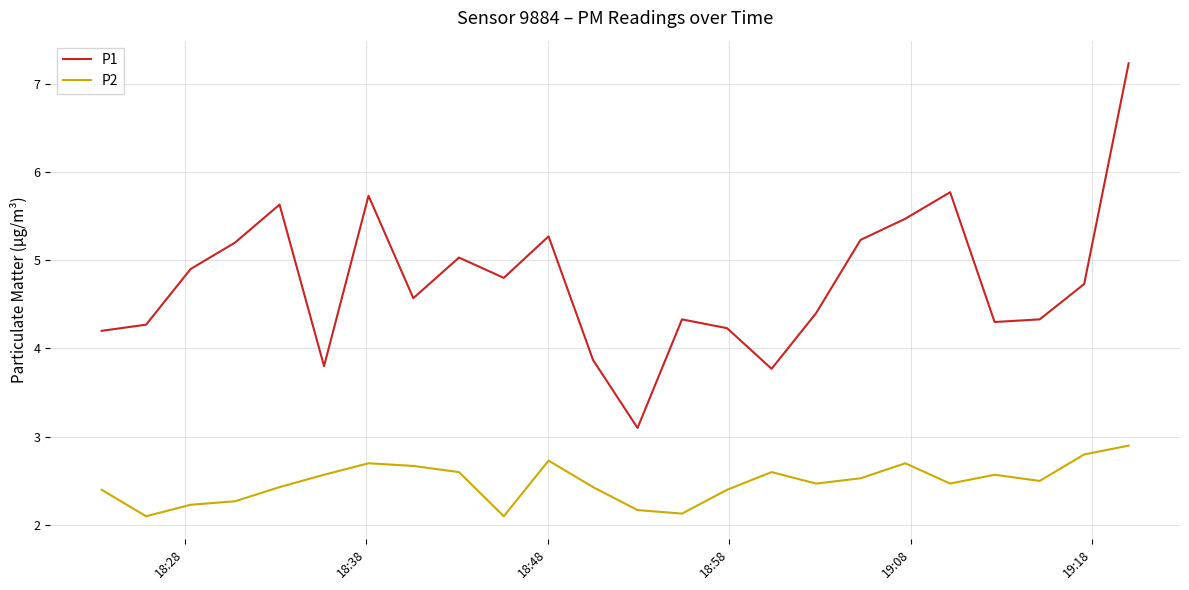

Which series has the largest total across all categories?

P1